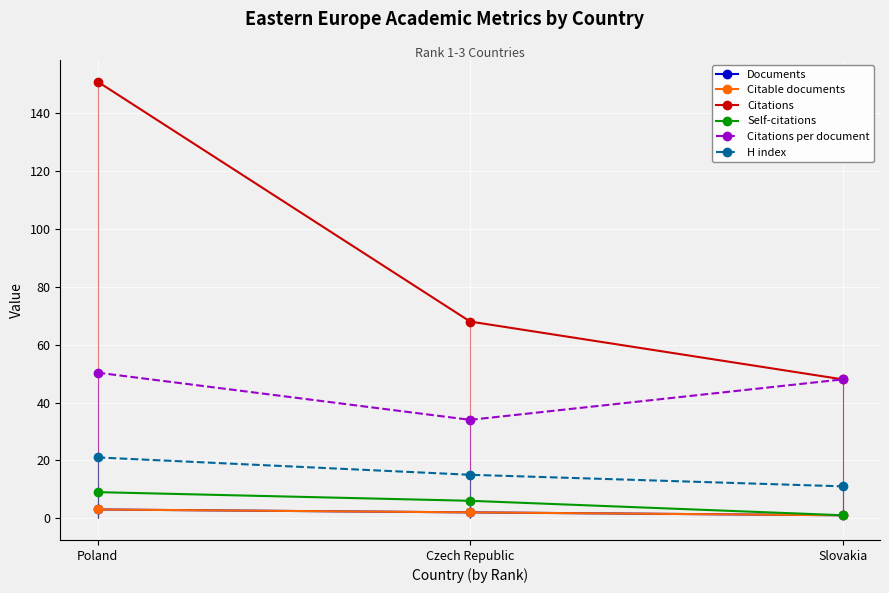

At which label does Citable documents reach its peak?

Poland